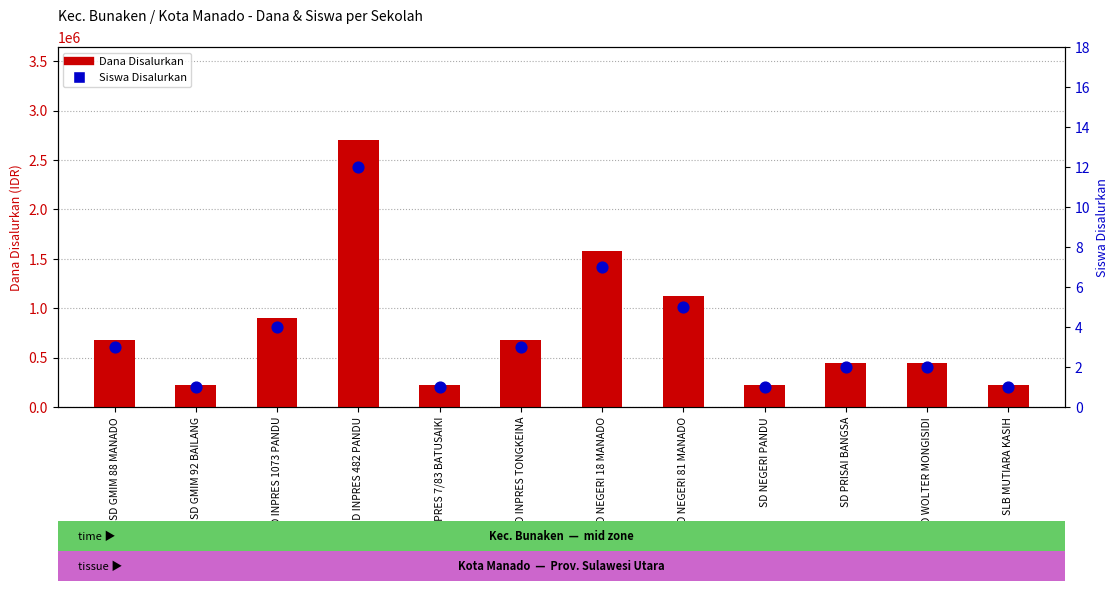

At how many categories does at least one series exceed 312691?

8